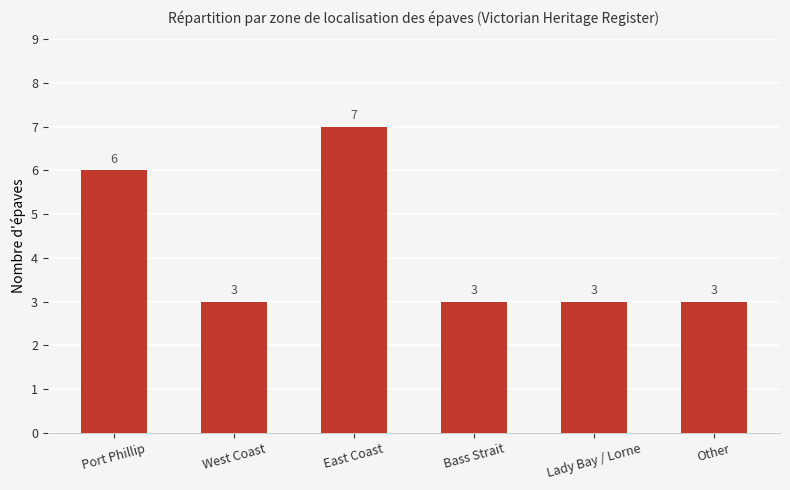

How many data points does each series have?

6